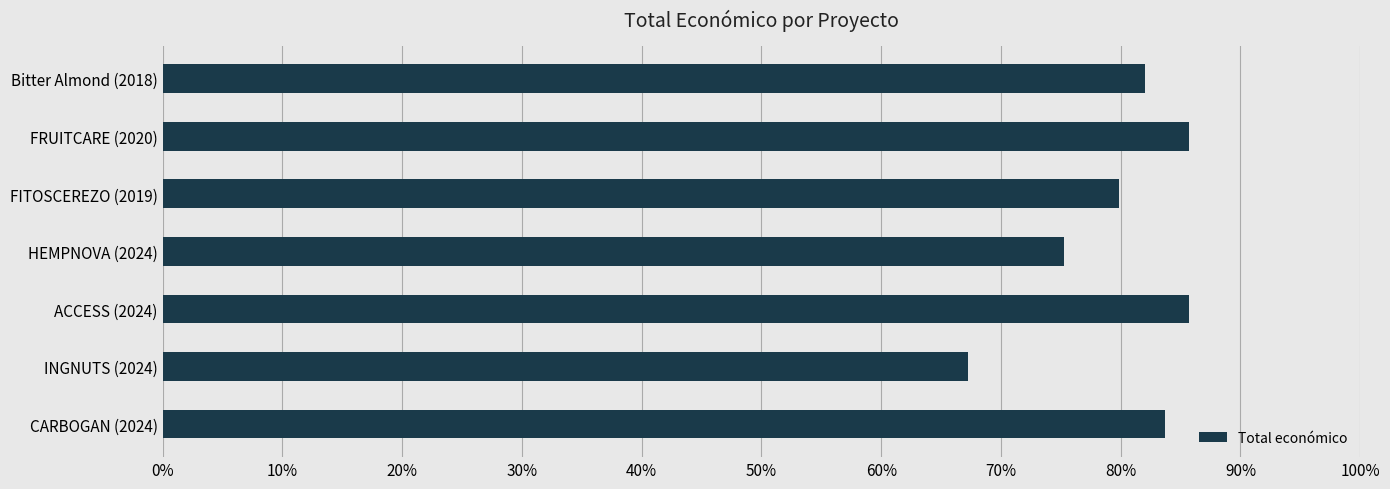

Does the chart contain any negative values?

No